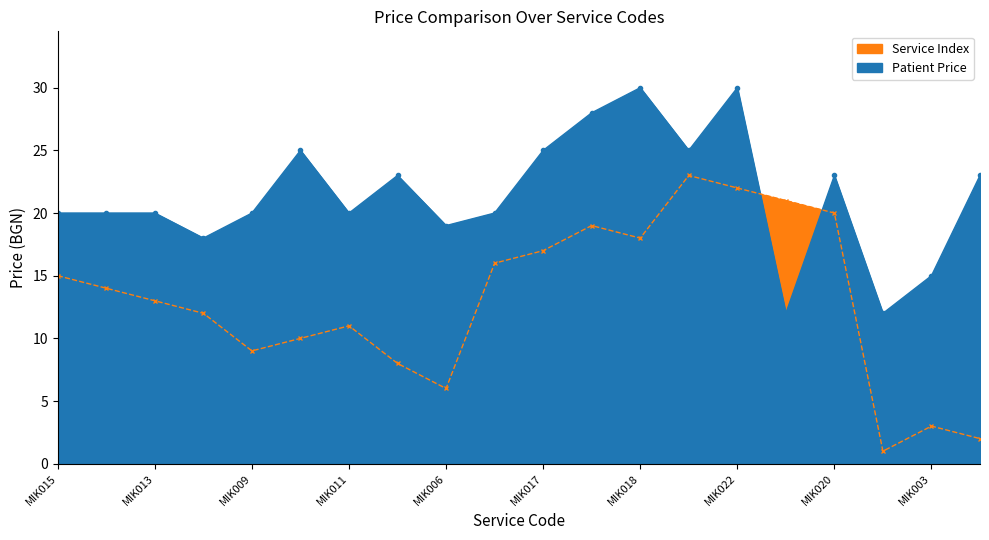

What is the spread (max minus min) of values at MIK014?

6